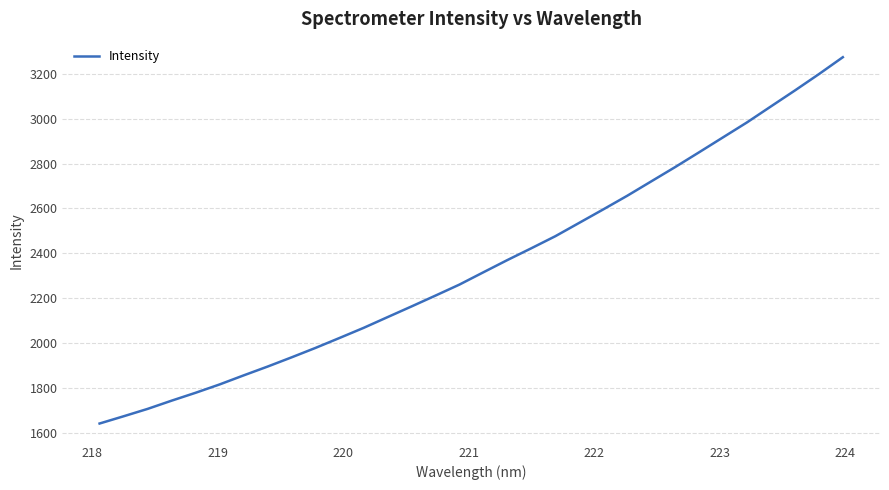

What is the maximum value shown in the chart?

3274.2